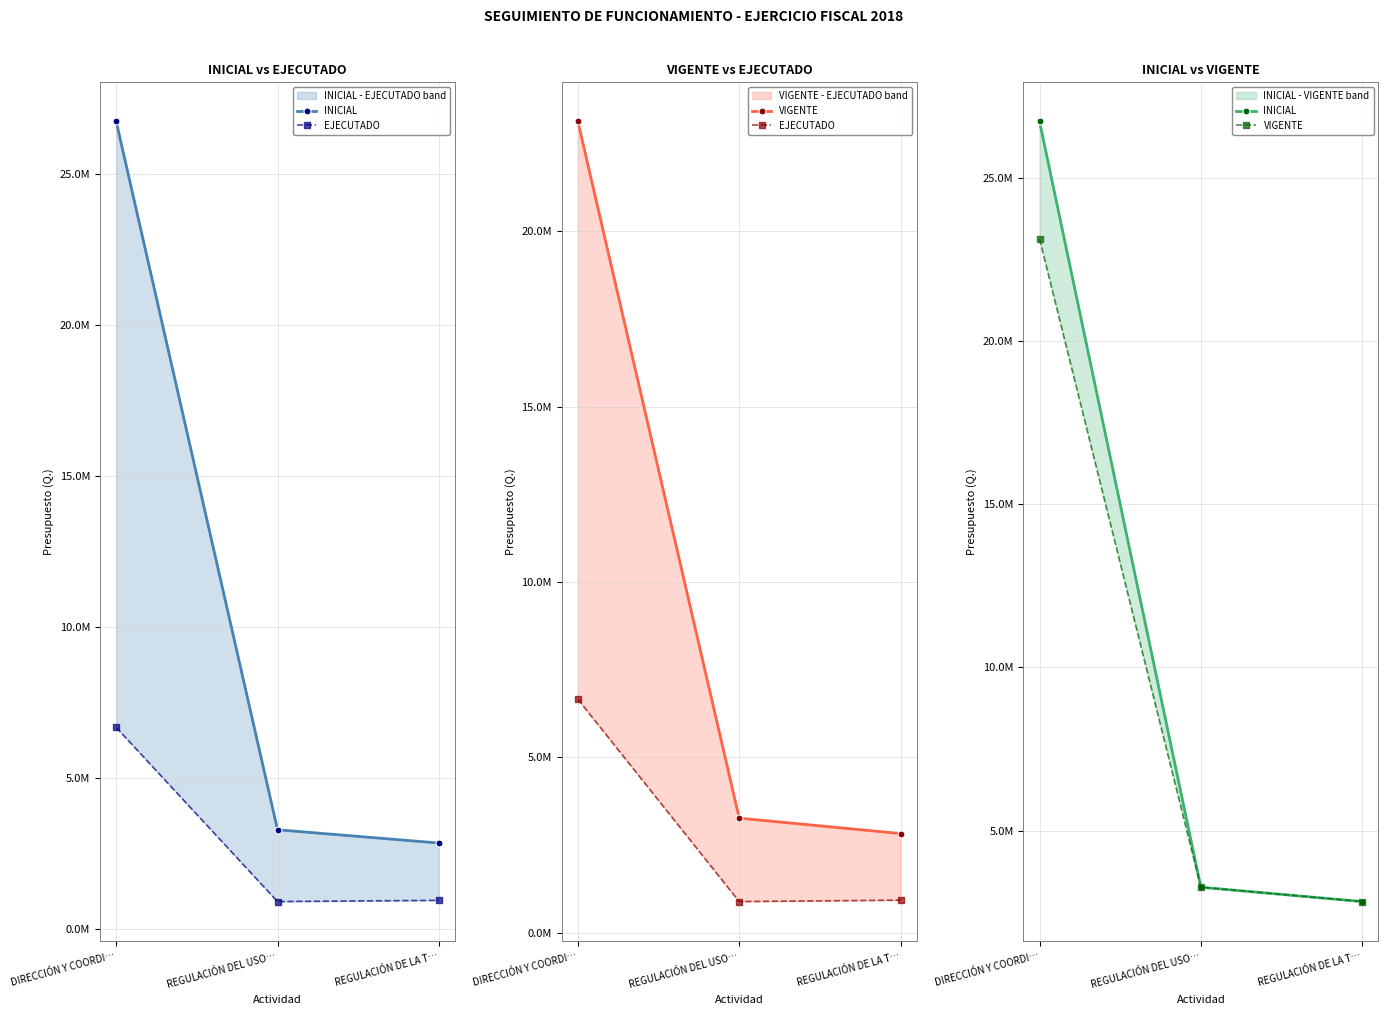

Reading left to right, transcribe all the data shown in this chart.

INICIAL: DIRECCIÓN Y COORDI…=26729507.0	REGULACIÓN DEL USO…=3270070.0	REGULACIÓN DE LA T…=2830296.0
EJECUTADO: DIRECCIÓN Y COORDI…=6659590.3	REGULACIÓN DEL USO…=892389.0	REGULACIÓN DE LA T…=932855.2
VIGENTE: DIRECCIÓN Y COORDI…=23129507.0	REGULACIÓN DEL USO…=3270070.0	REGULACIÓN DE LA T…=2830296.0